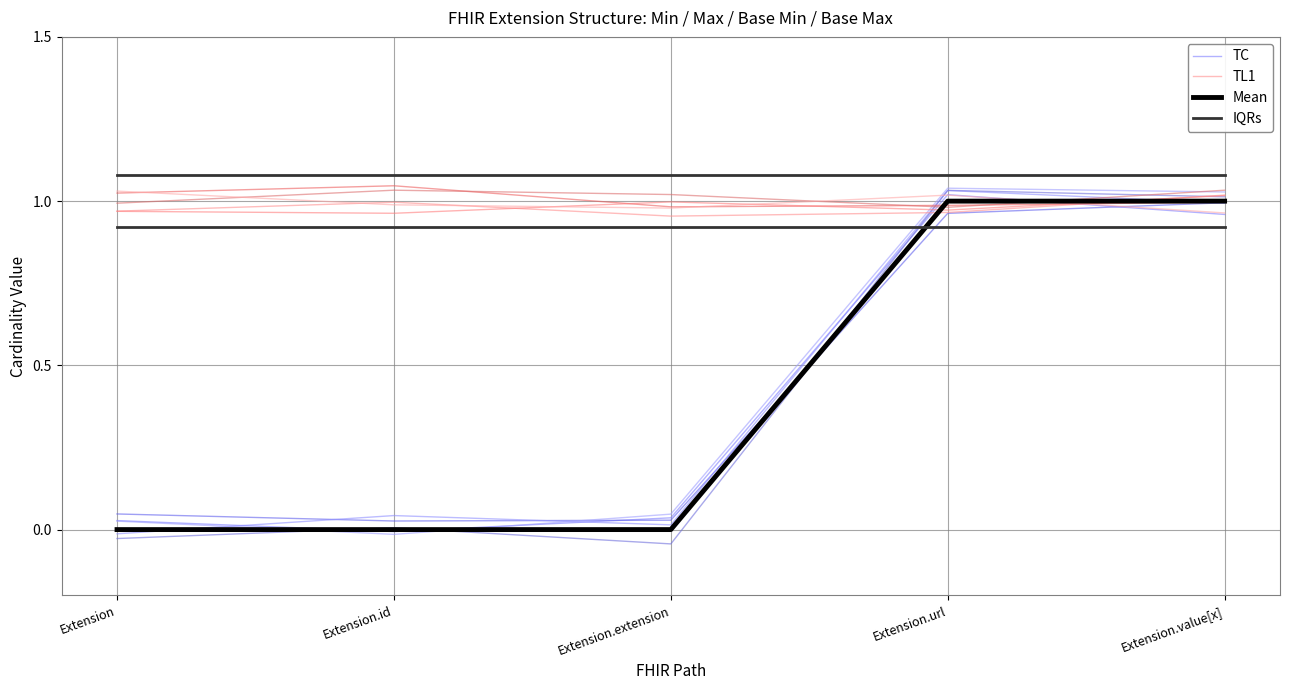

How many positive values does the Mean series have?

2